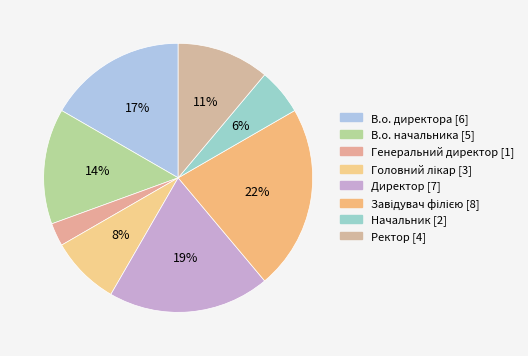

How many slices are in this pie chart?

8